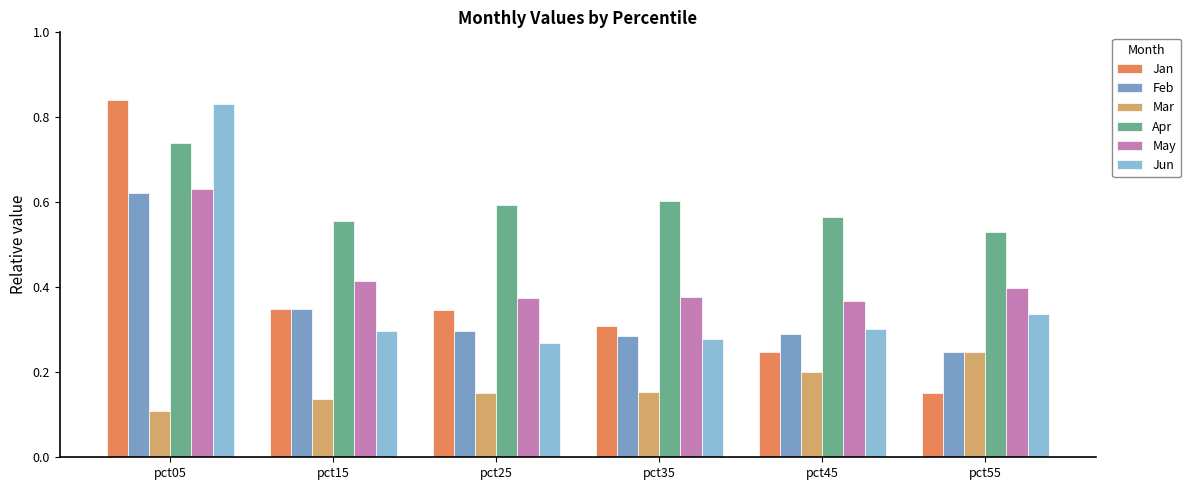

What is the sum of all Mar values?

1.0